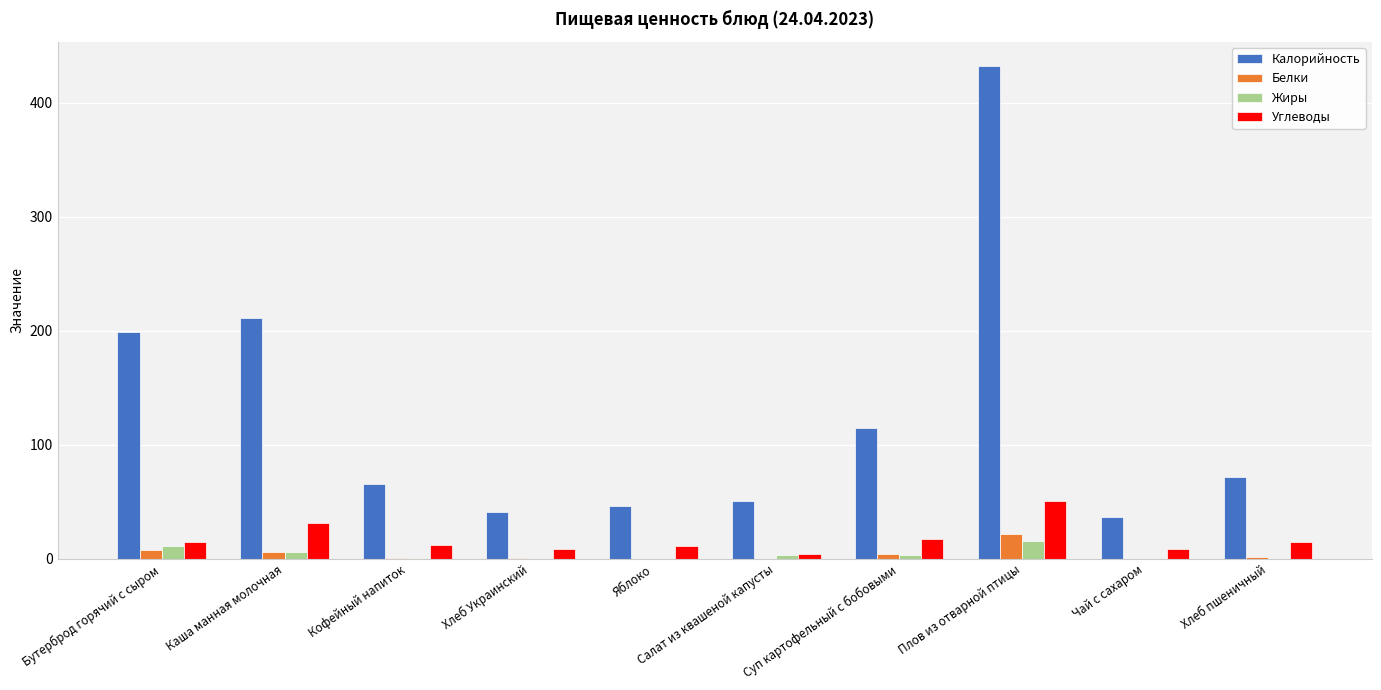

How many groups of bars are there?

10